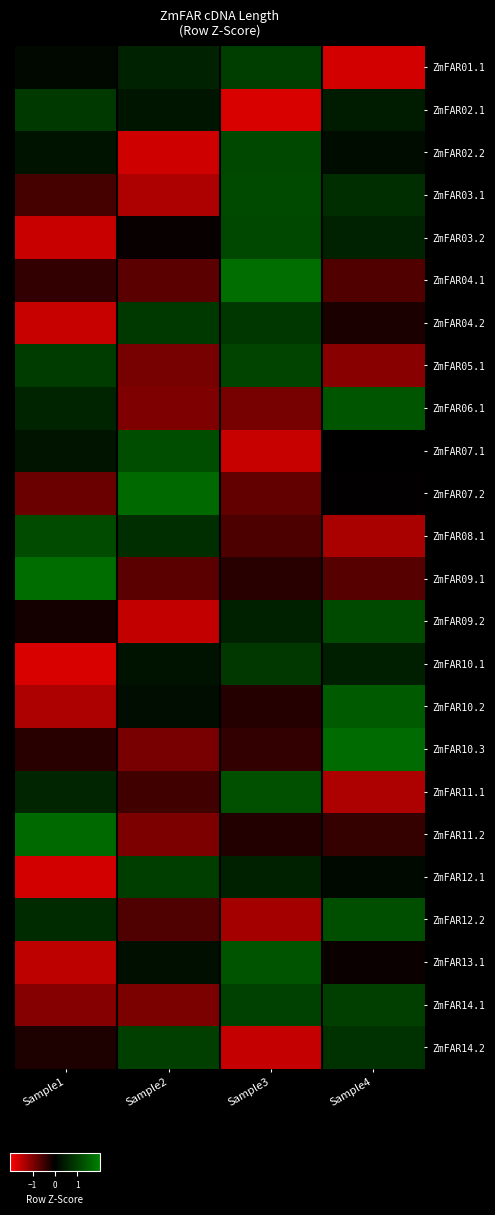

What is the greatest value displayed?

1.7